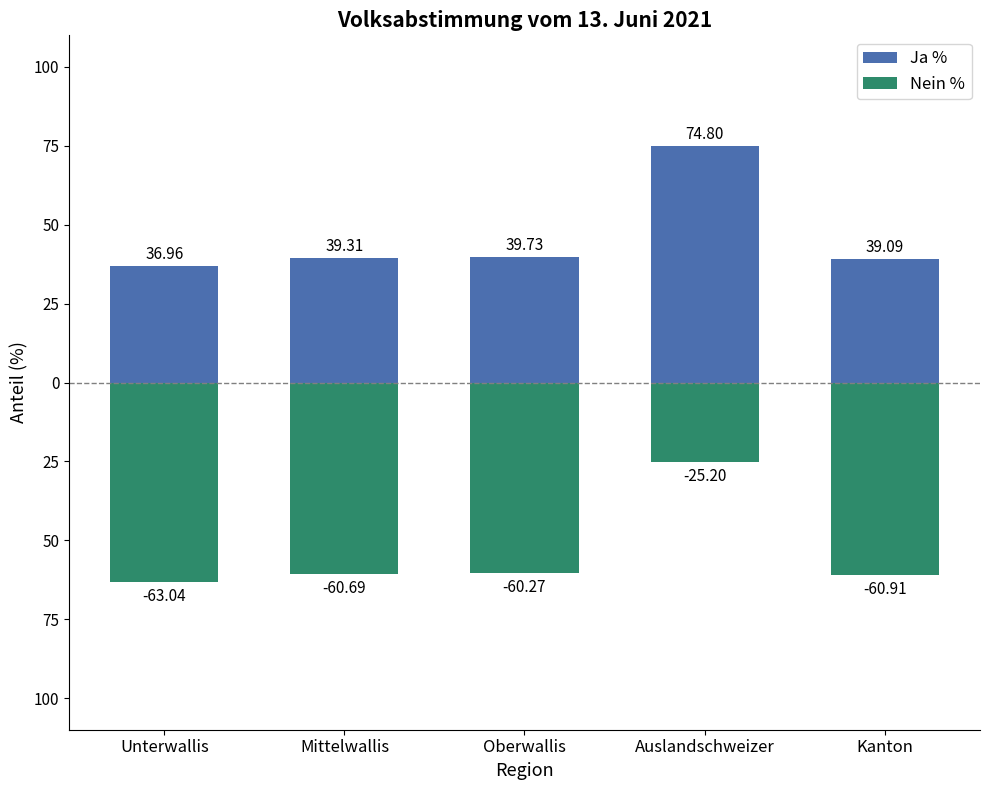

The Nein % series shows -94.0 at Oberwallis. True or false?

False